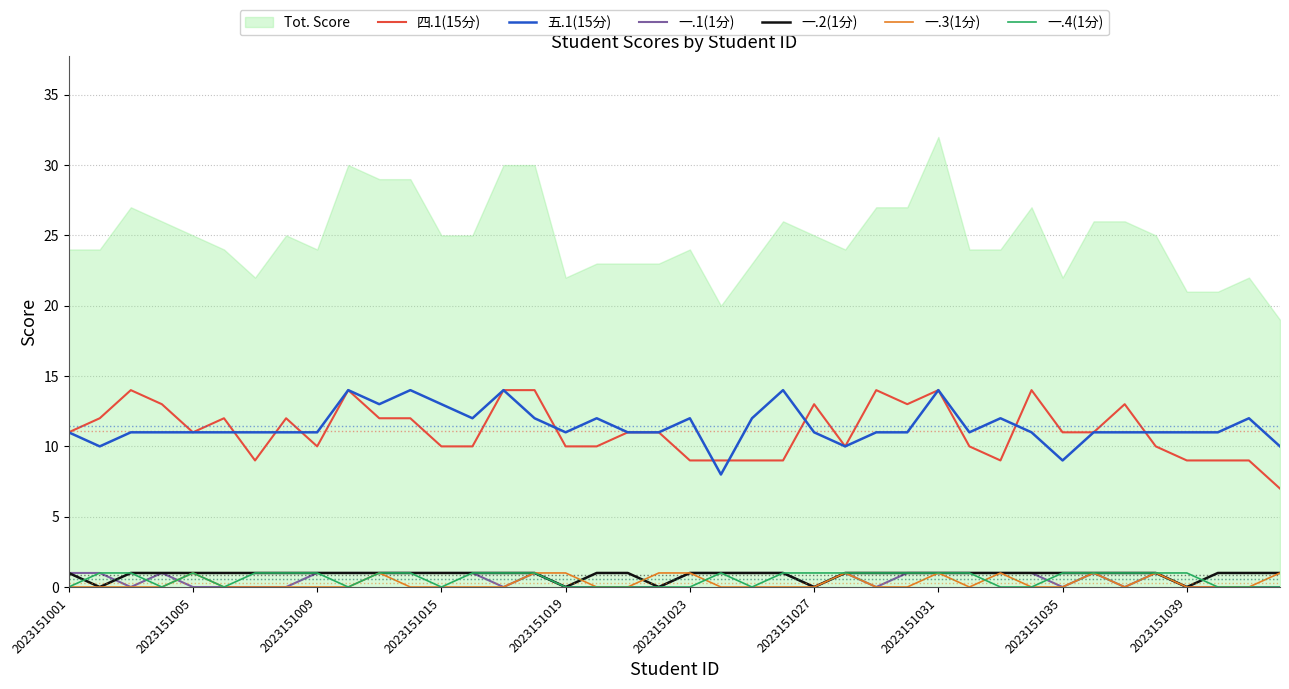

True or false: 四.1(15分) and 一.1(1分) cross at least once.

False